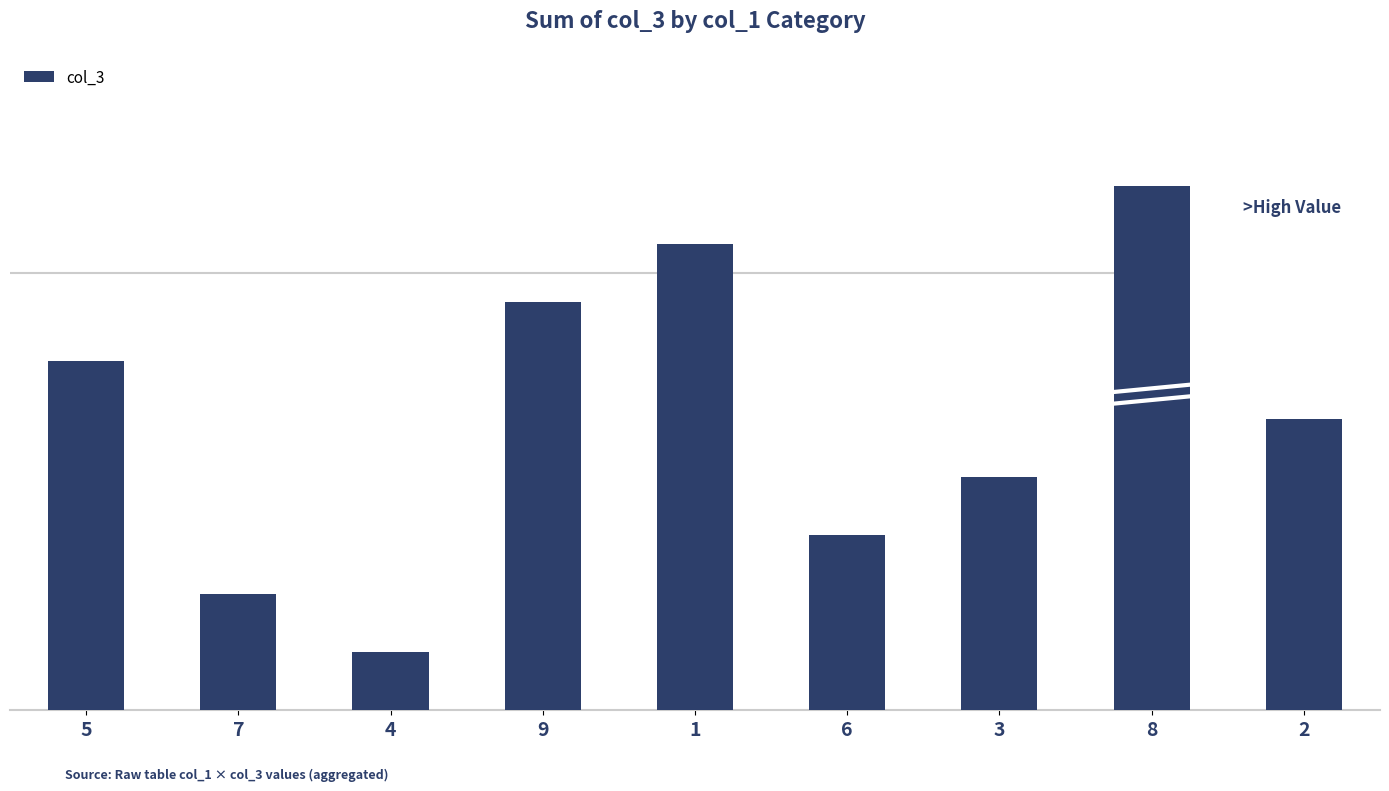

What is the change in value from 4 to 1?

+7